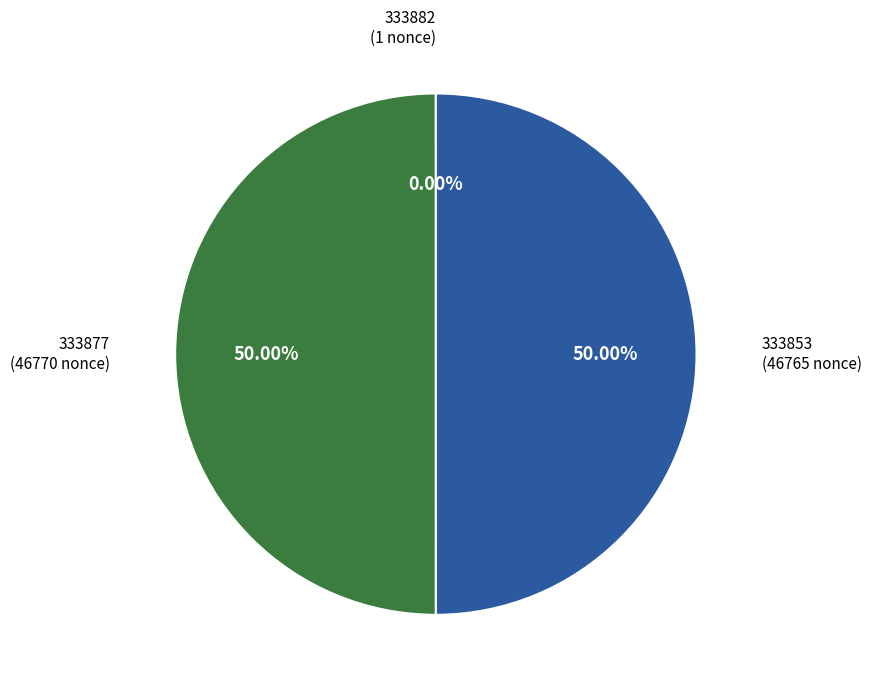

Does any single category account for the majority?

Yes